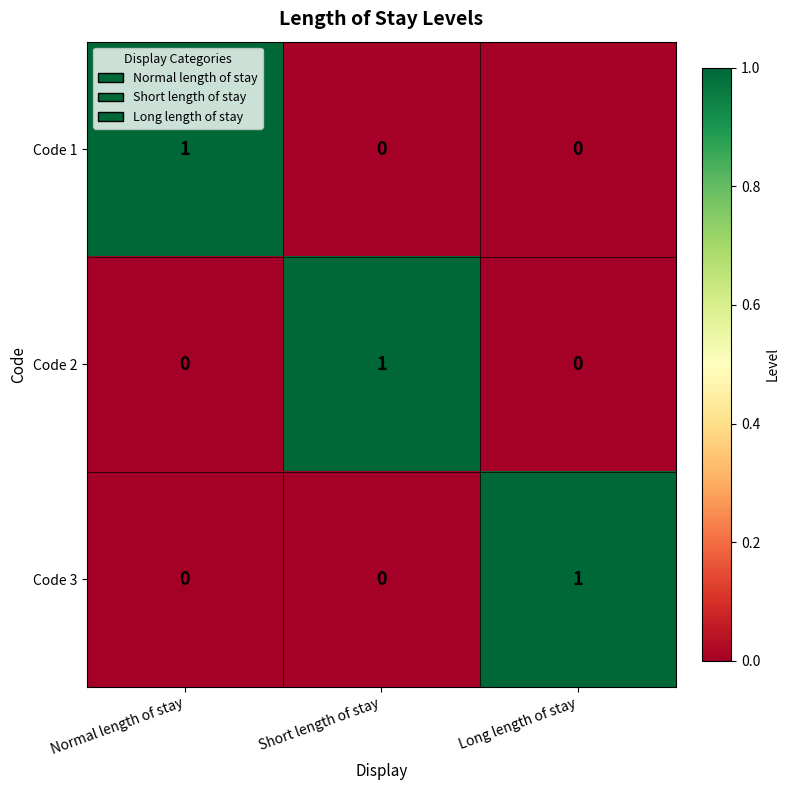

How many data points does each series have?

3